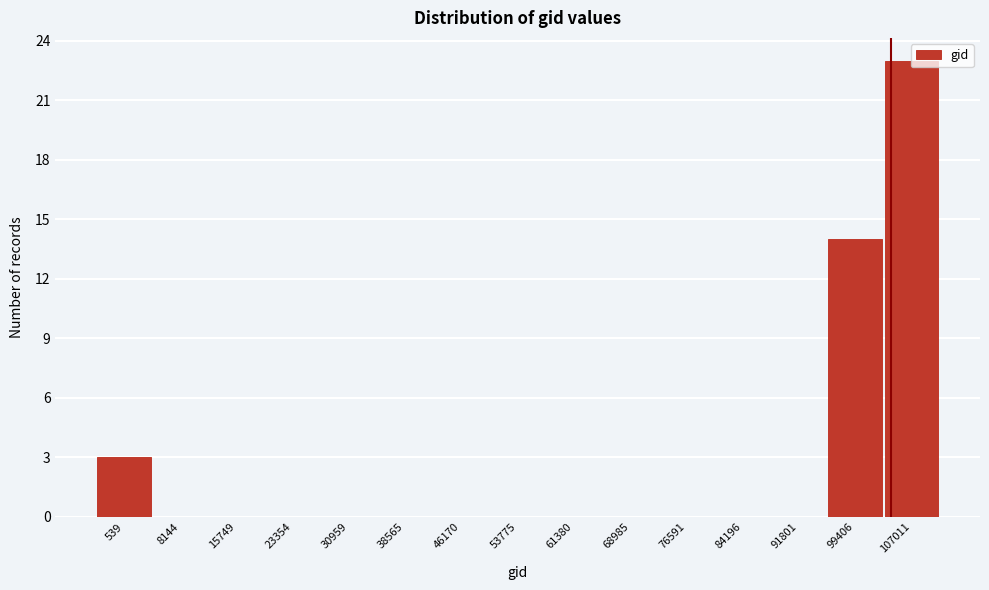

What is the sum of all values?

40